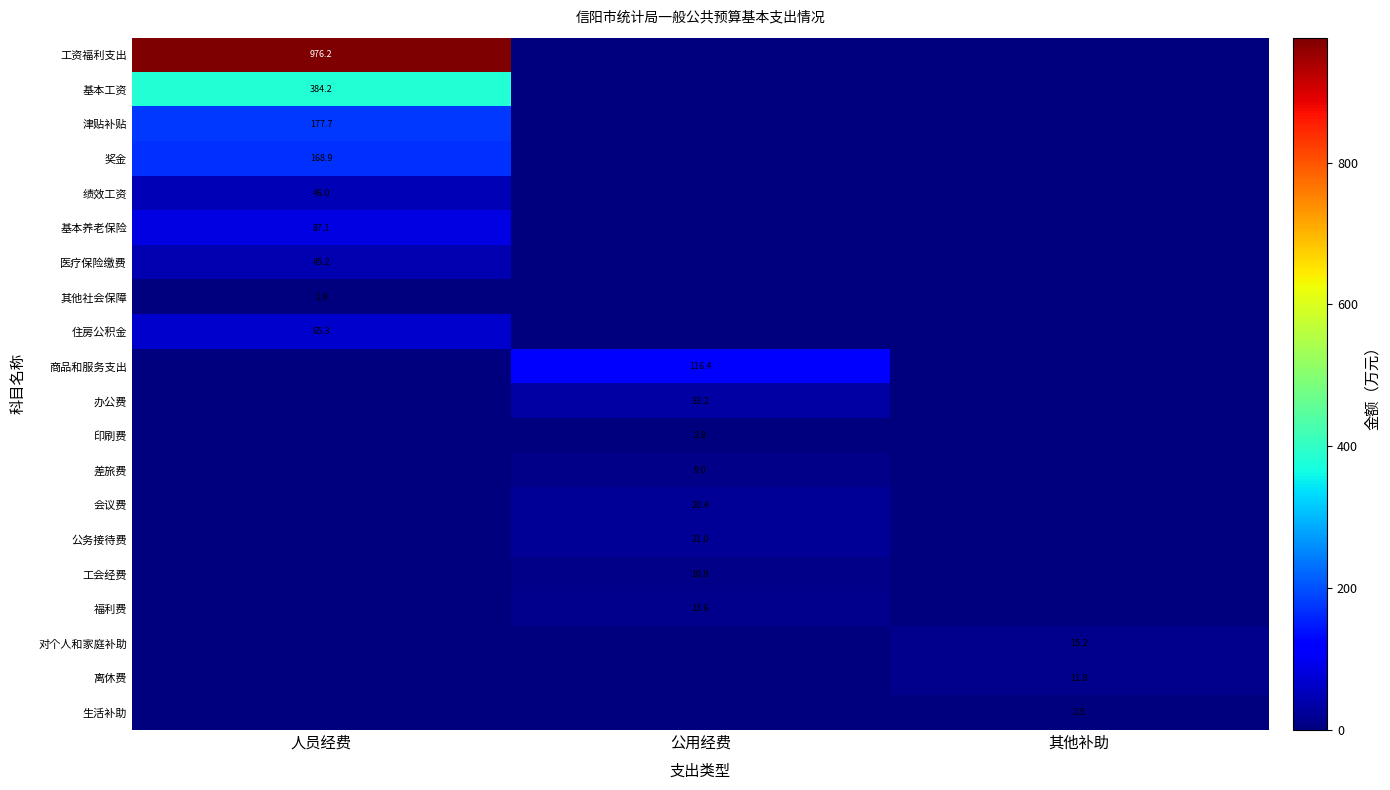

What is the total value across all series at 人员经费?

1952.4